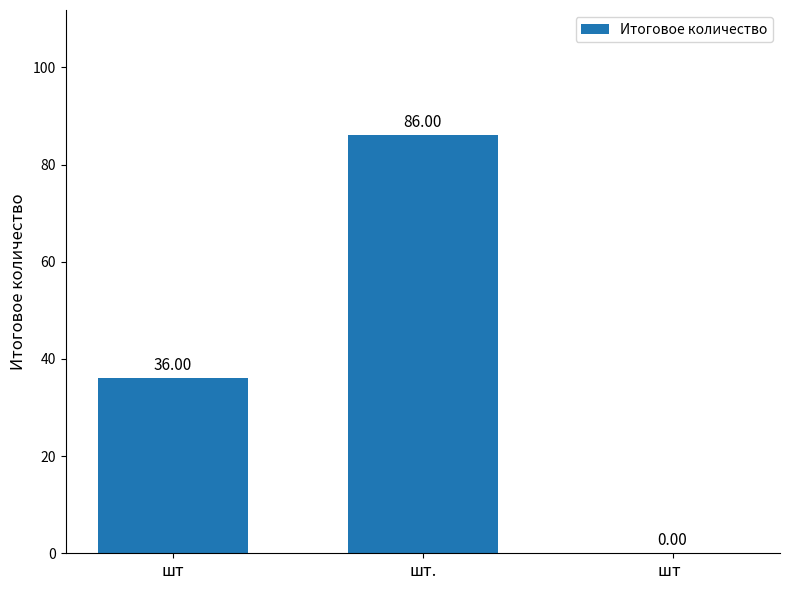

Which category has the highest value across all series?

шт.